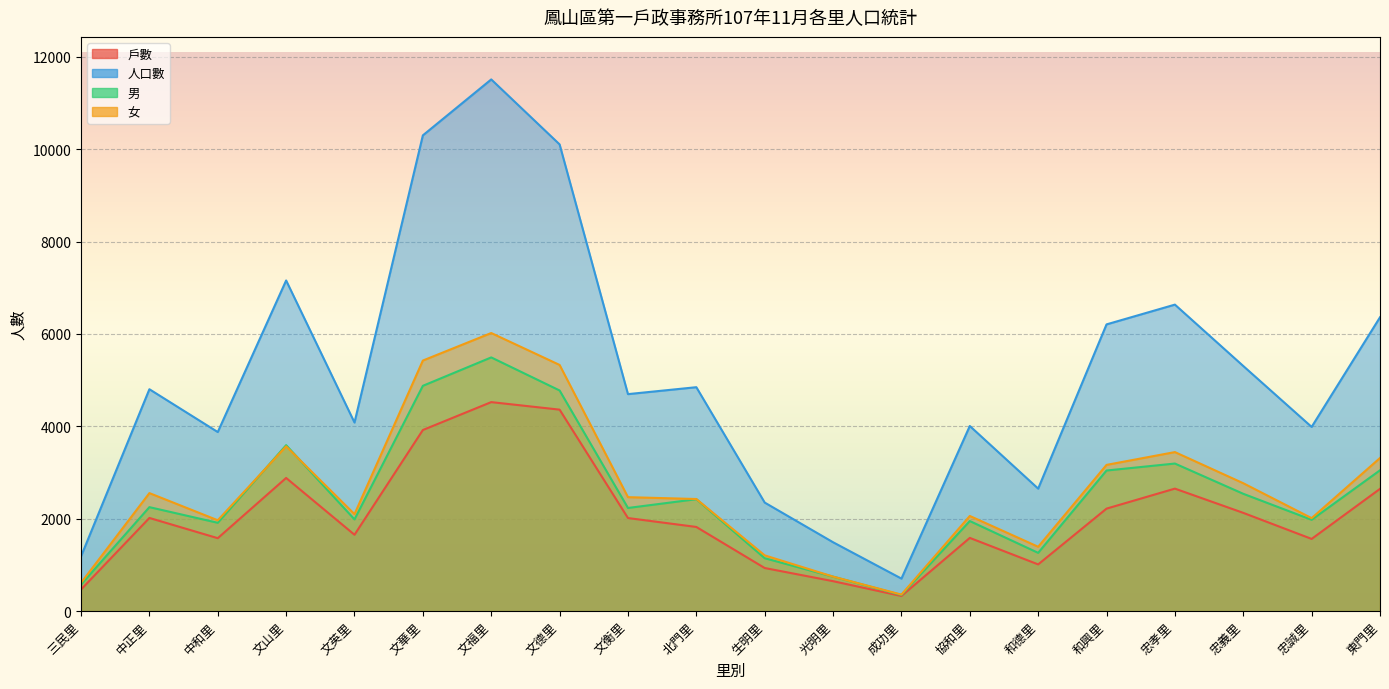

Between 三民里 and 和興里, which series saw the biggest shift?

人口數